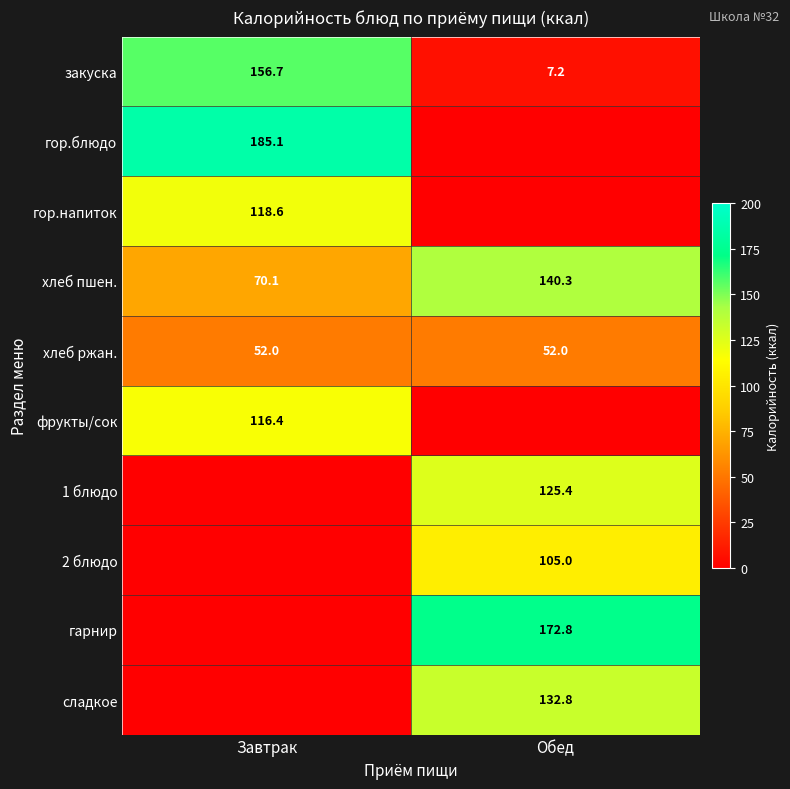

What is the total value across all series at Обед?

735.6